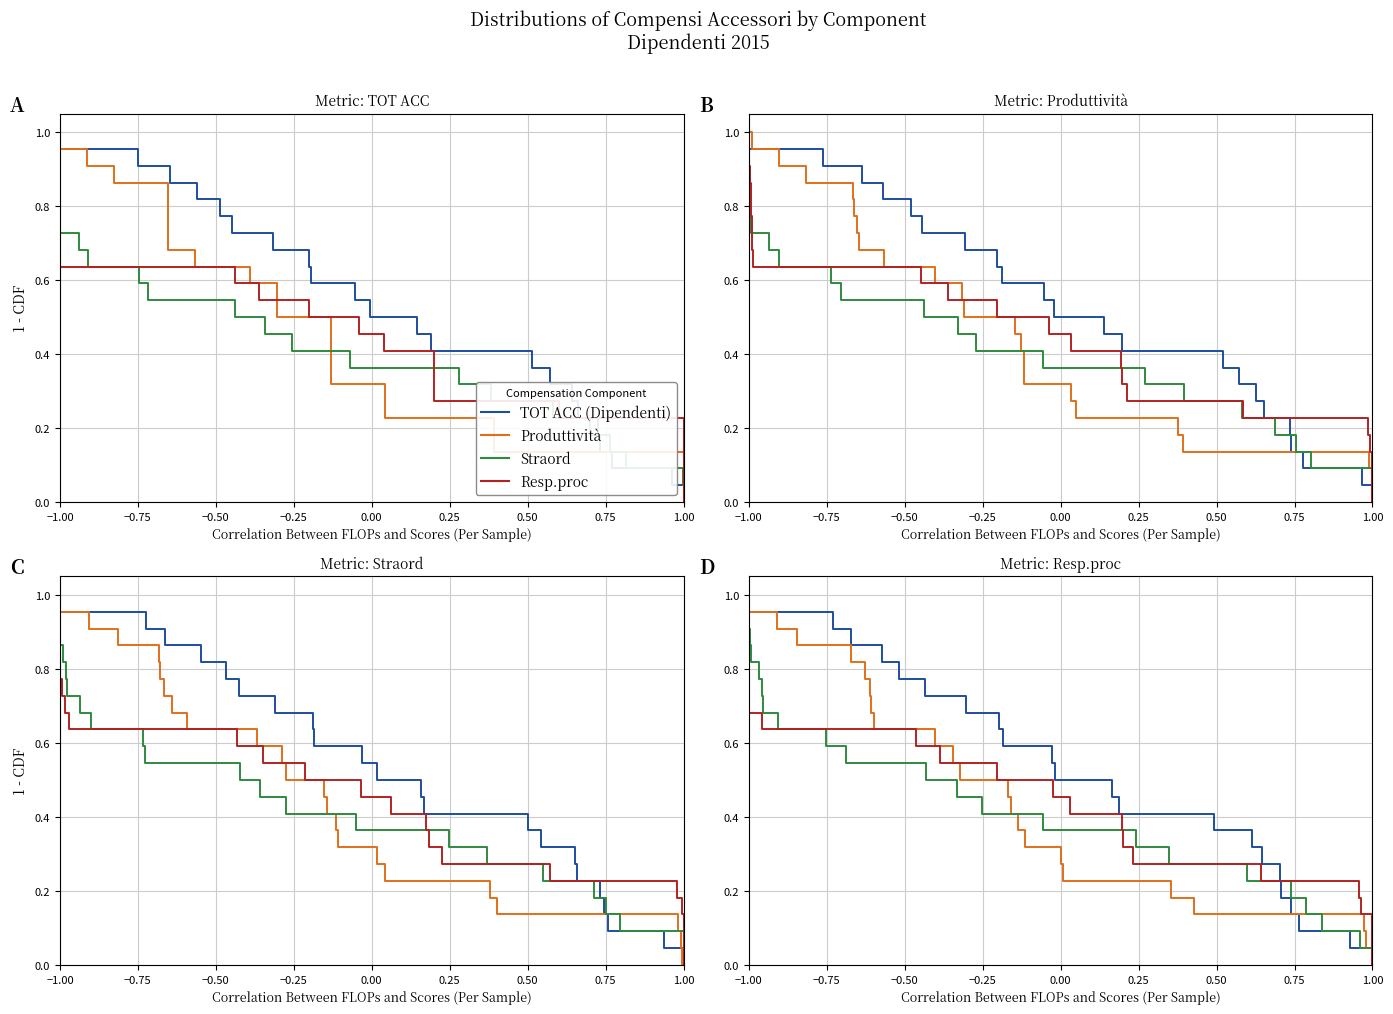

What is the sum of all Resp.proc values?

11.5